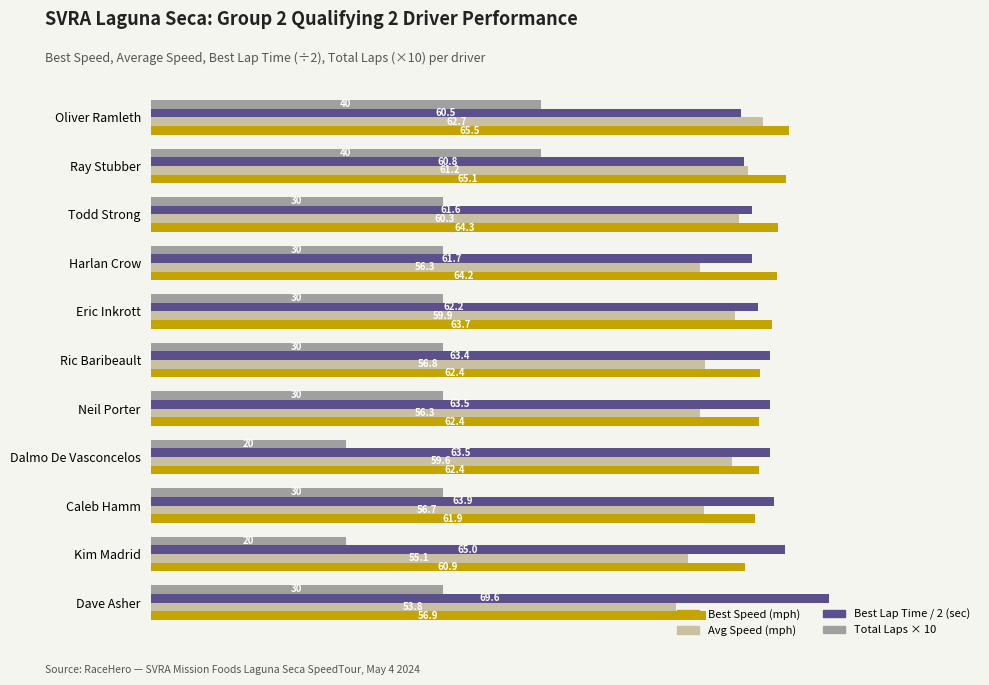

What is the maximum value shown in the chart?

69.6